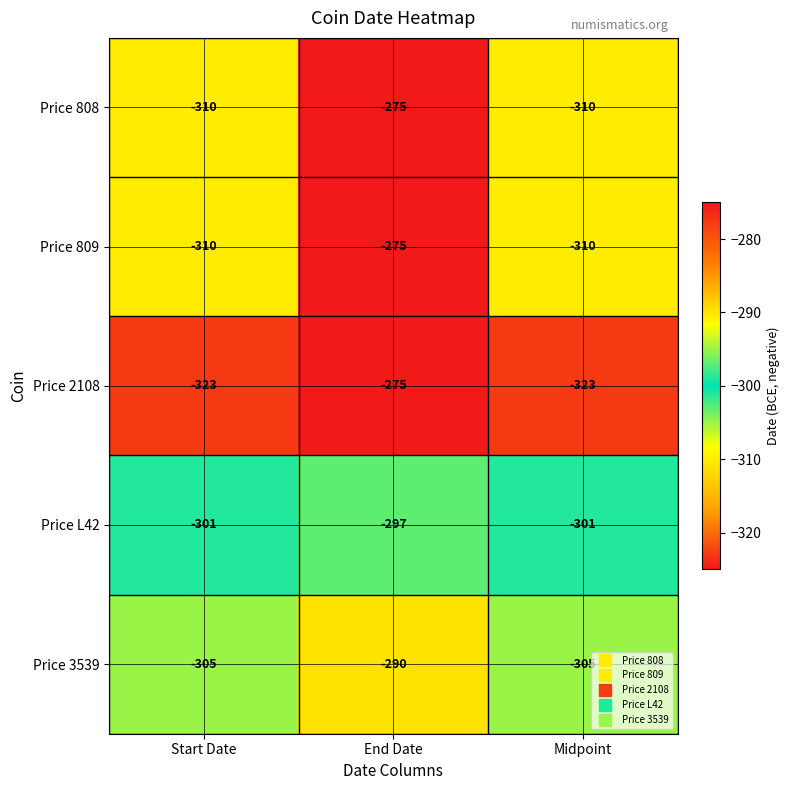

Count the Price 809 values in the range -310 to -275.

3